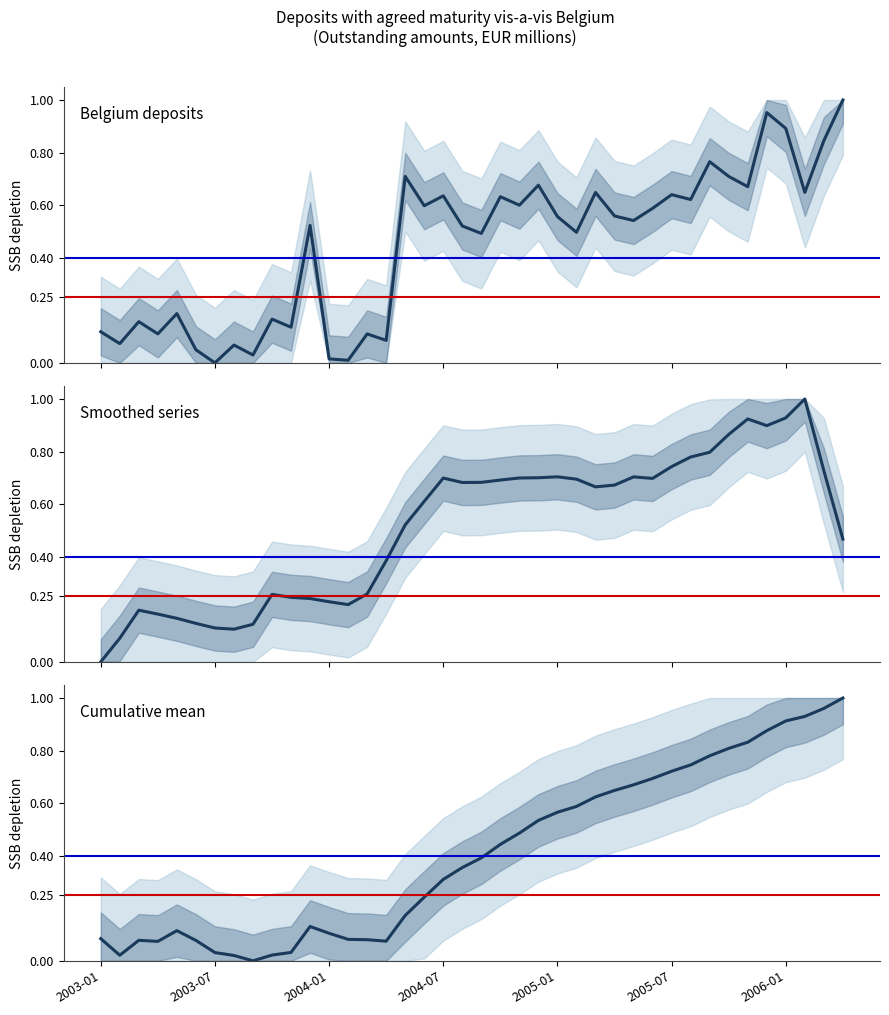

Reading right to left, list all the values displayed in this chart.

OBS_VALUE: 1.0	0.8	0.6	0.9	1.0	0.7	0.7	0.8	0.6	0.6	0.6	0.5	0.6	0.6	0.5	0.6	0.7	0.6	0.6	0.5	0.5	0.6	0.6	0.7	0.1	0.1	0.0	0.0	0.5	0.1	0.2	0.0	0.1	0.0	0.0	0.2	0.1	0.2	0.1	0.1
OBS_VALUE (smoothed): 0.5	0.7	1.0	0.9	0.9	0.9	0.9	0.8	0.8	0.7	0.7	0.7	0.7	0.7	0.7	0.7	0.7	0.7	0.7	0.7	0.7	0.7	0.6	0.5	0.4	0.3	0.2	0.2	0.2	0.2	0.3	0.1	0.1	0.1	0.1	0.2	0.2	0.2	0.1	0.0
OBS_VALUE (cumul. mean): 1.0	1.0	0.9	0.9	0.9	0.8	0.8	0.8	0.7	0.7	0.7	0.7	0.6	0.6	0.6	0.6	0.5	0.5	0.4	0.4	0.4	0.3	0.2	0.2	0.1	0.1	0.1	0.1	0.1	0.0	0.0	0.0	0.0	0.0	0.1	0.1	0.1	0.1	0.0	0.1